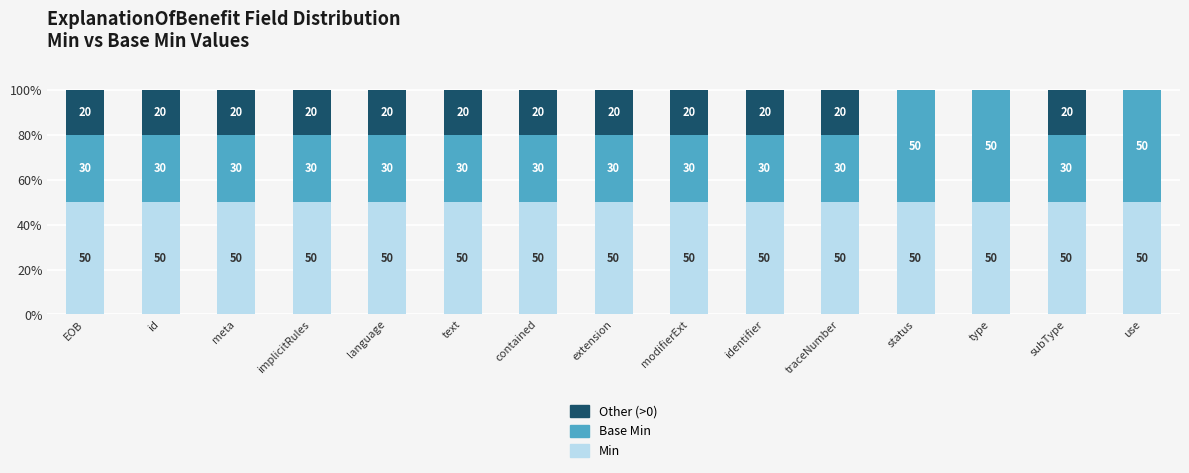

What is the total value across all series at id?

100